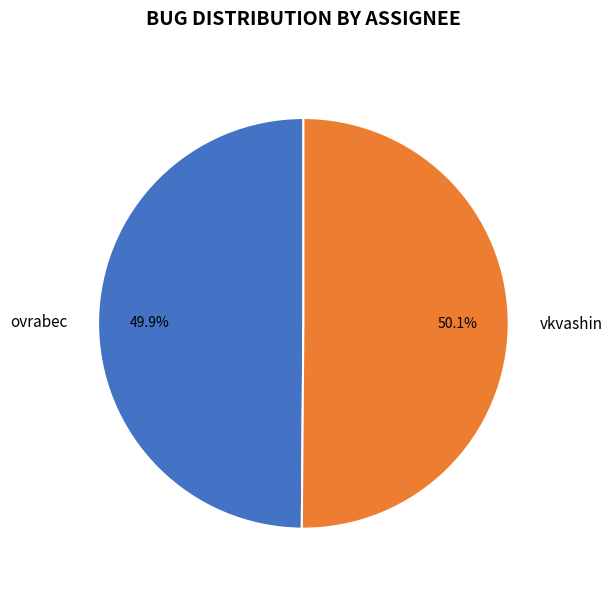

To the nearest percent, what portion does ovrabec represent?

50%